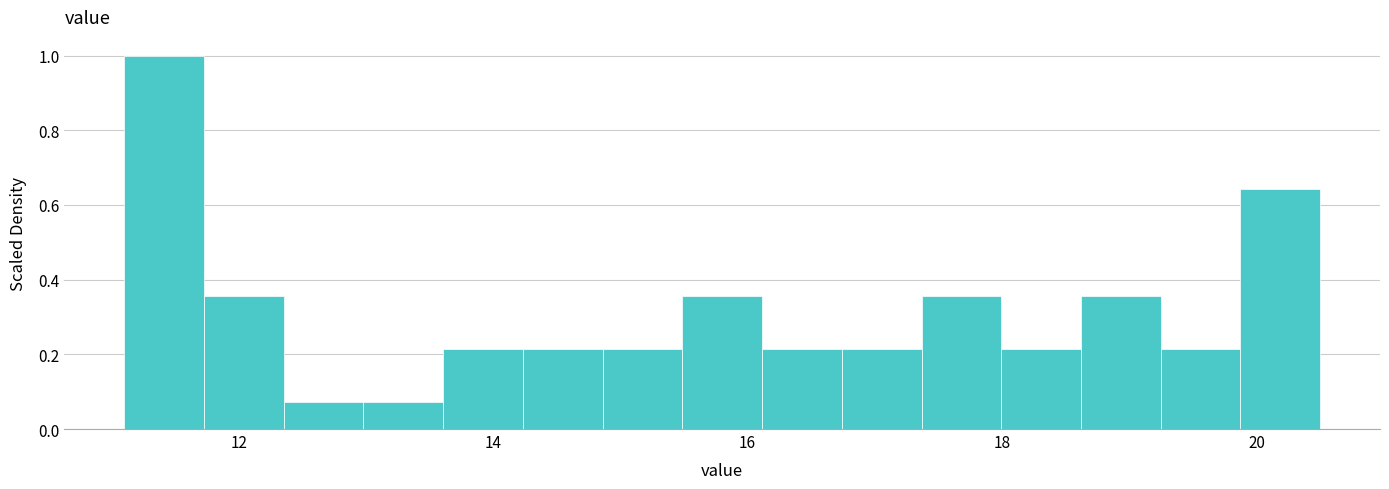

Read against the x-axis, roughly where is the centre of the tallest bar?

11.4